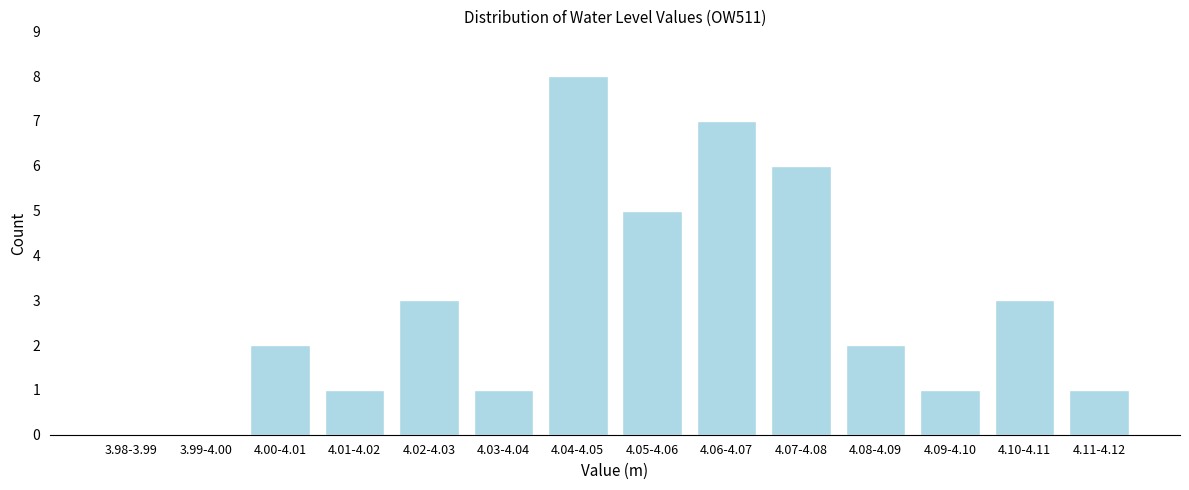

Reading left to right, list all the values displayed in this chart.

3.98-3.99=0	3.99-4.00=0	4.00-4.01=2	4.01-4.02=1	4.02-4.03=3	4.03-4.04=1	4.04-4.05=8	4.05-4.06=5	4.06-4.07=7	4.07-4.08=6	4.08-4.09=2	4.09-4.10=1	4.10-4.11=3	4.11-4.12=1